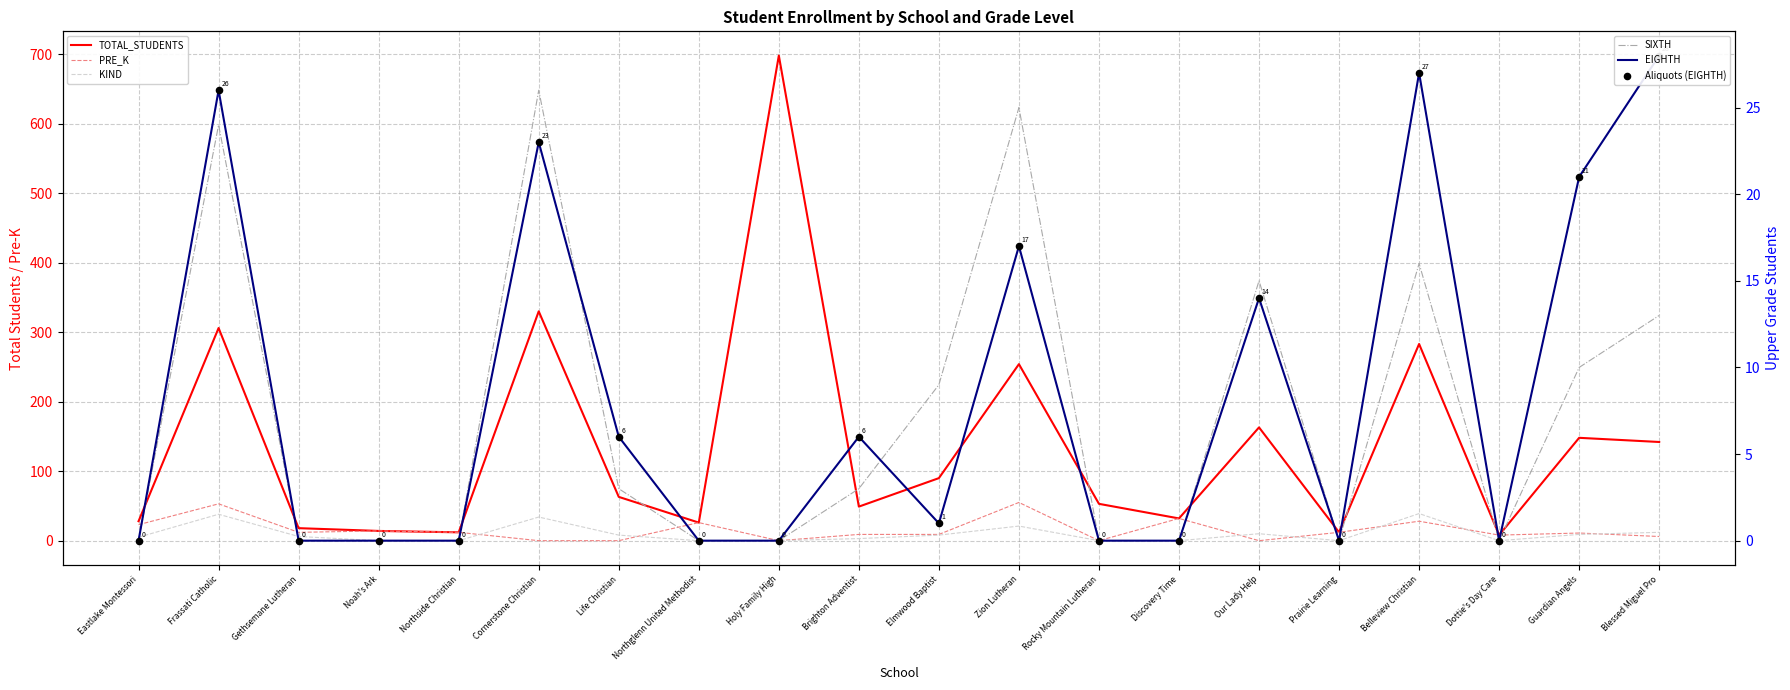

Which series has the widest spread of Y values?

TOTAL_STUDENTS